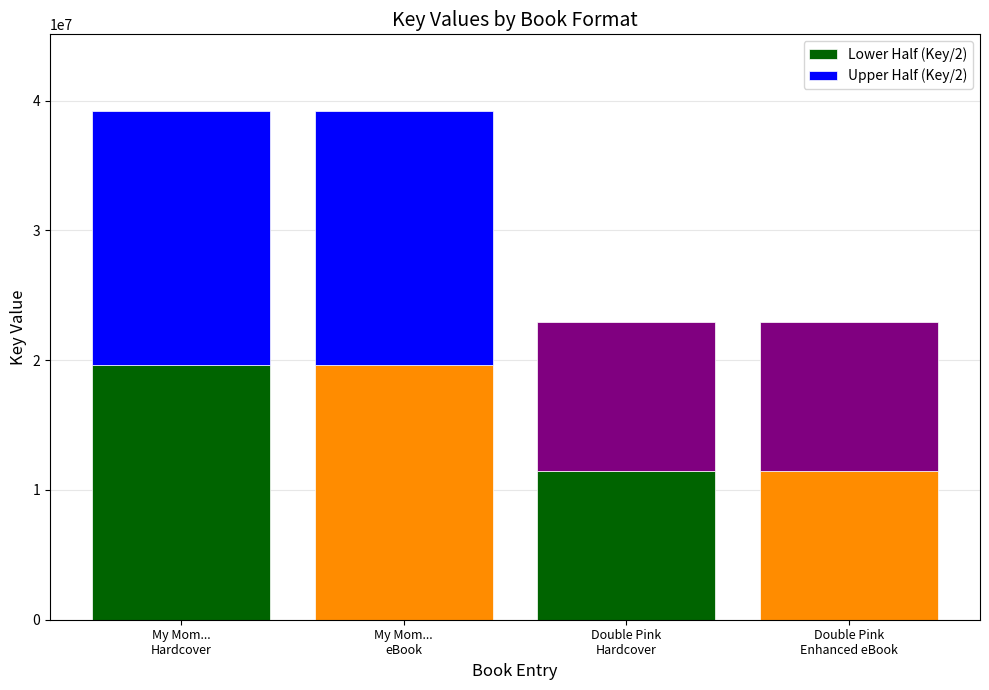

What is the highest value of the Lower Half (Key/2) series?

19609838